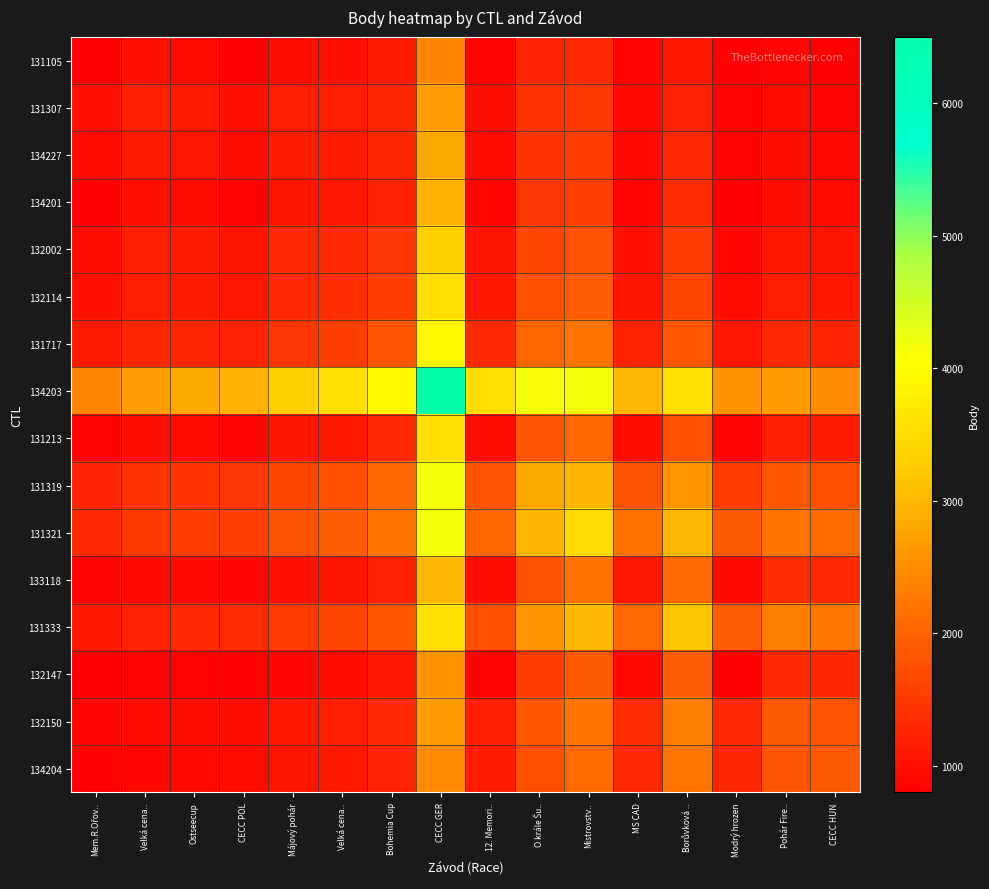

At how many categories does at least one series exceed 6091?

1